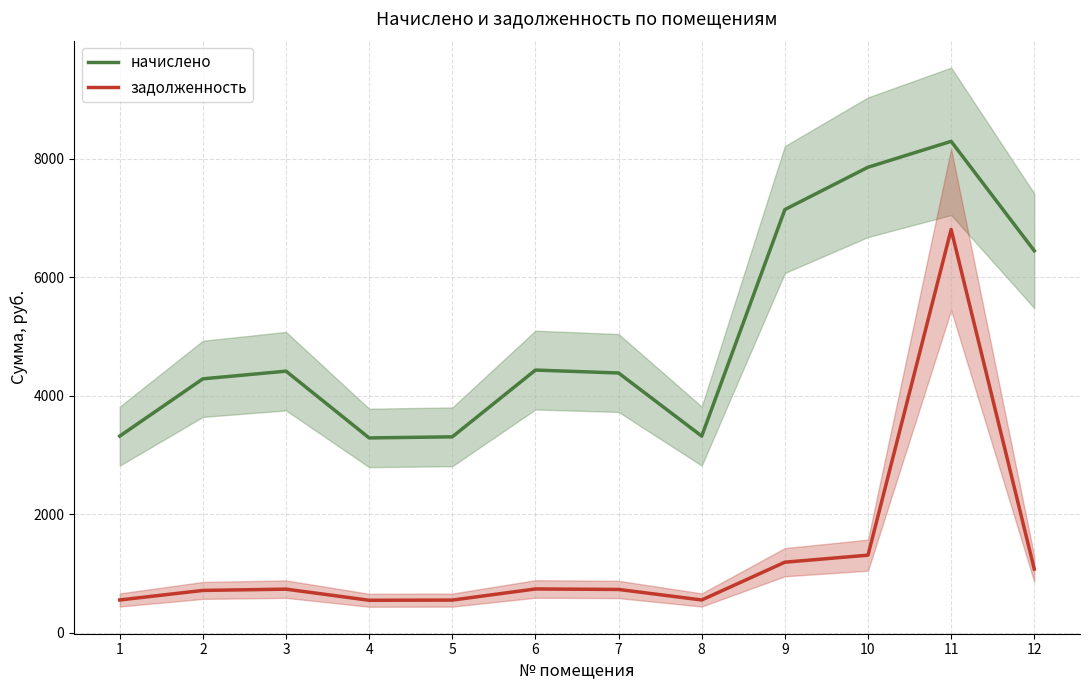

Rank the categories by задолженность value from lowest to highest.

4, 5, 1, 8, 2, 7, 3, 6, 12, 9, 10, 11